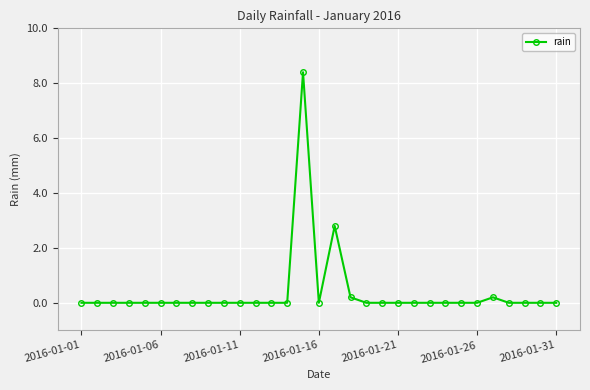

What is the difference between the maximum and second lowest values?

8.4